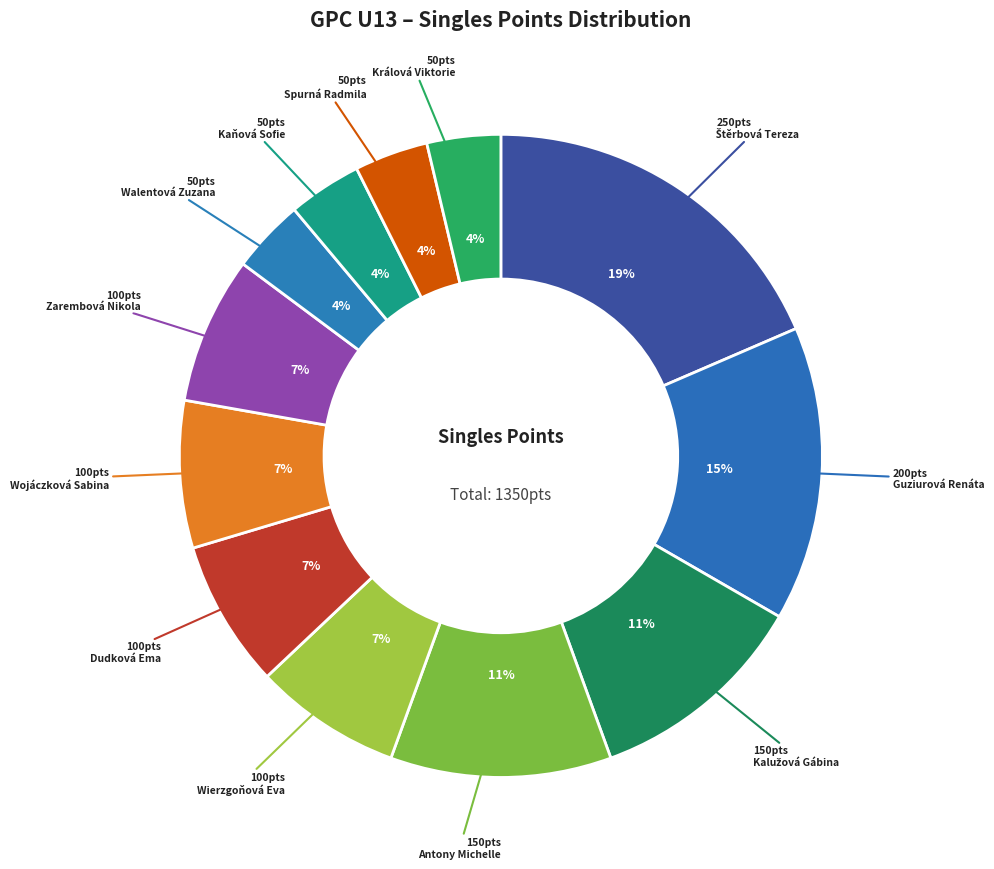

Which slice is the largest?

Štěrbová Tereza